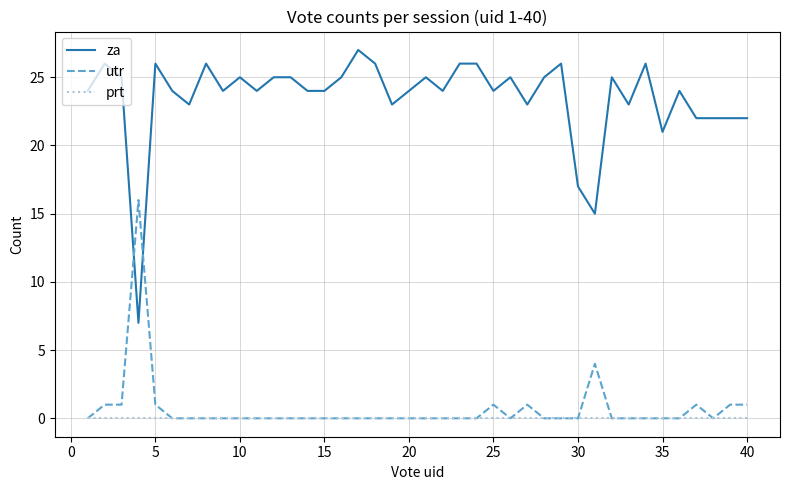

What is the highest value of the za series?

27